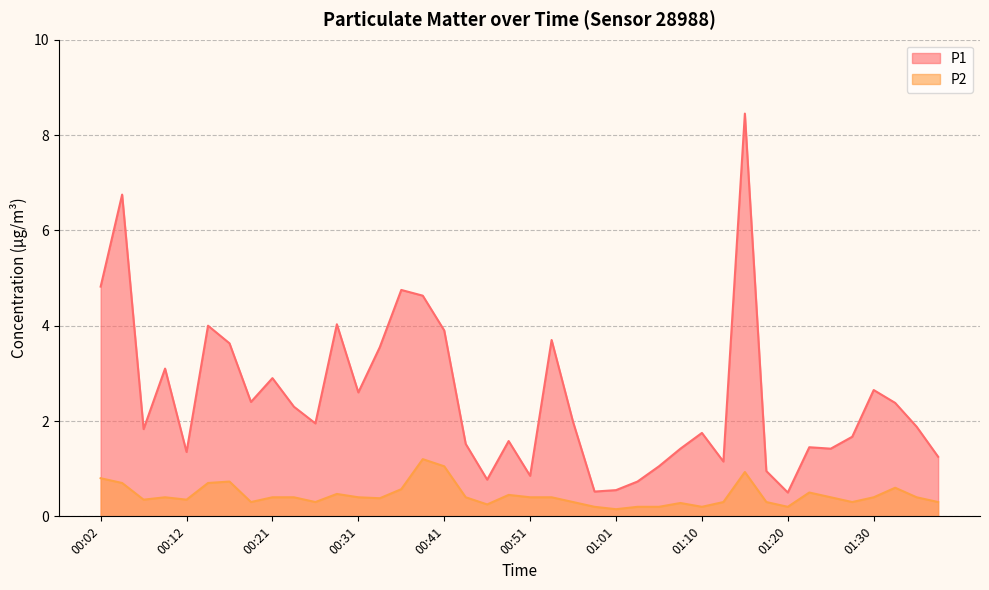

How many lines are shown in the chart?

2